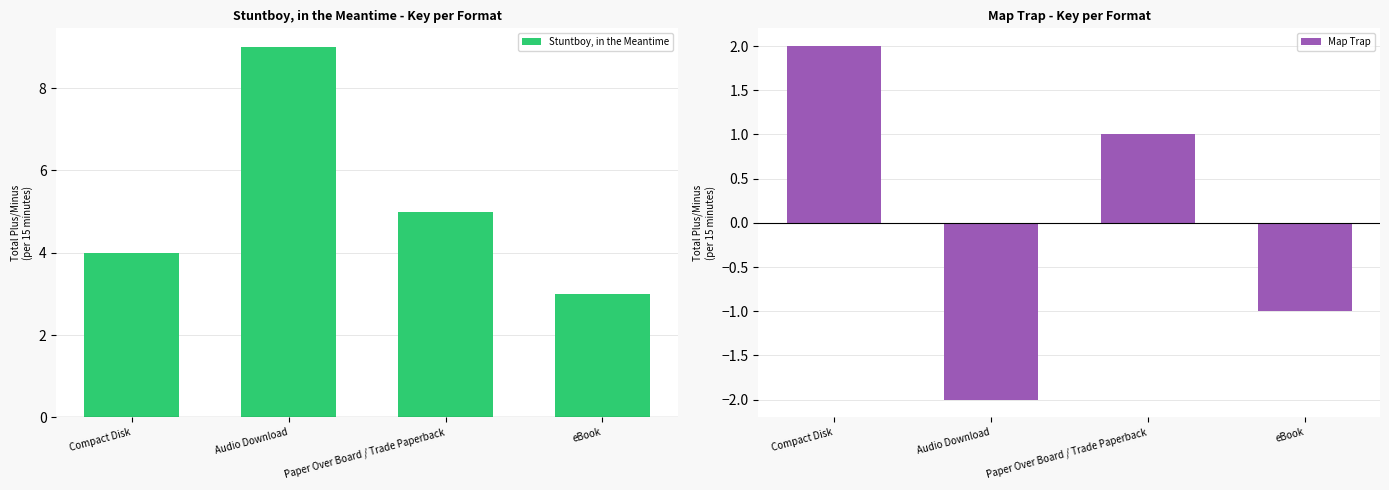

Reading left to right, what are all the values shown in this chart?

Stuntboy, in the Meantime: 4	9	5	3
Map Trap: 2	-2	1	-1